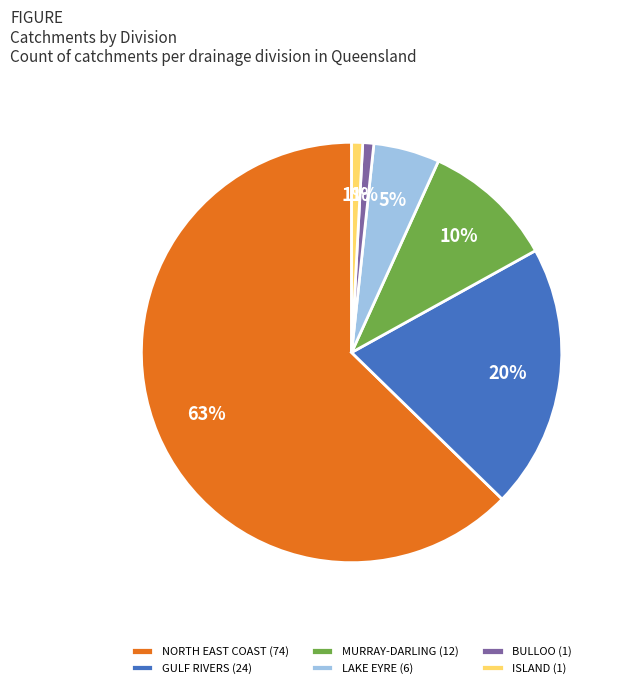

Which category has the biggest portion of the pie?

NORTH EAST COAST